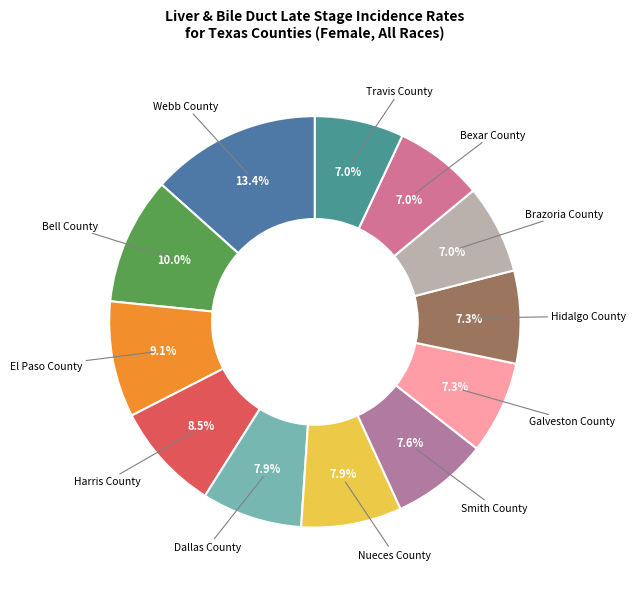

Which category has the biggest portion of the pie?

Webb County